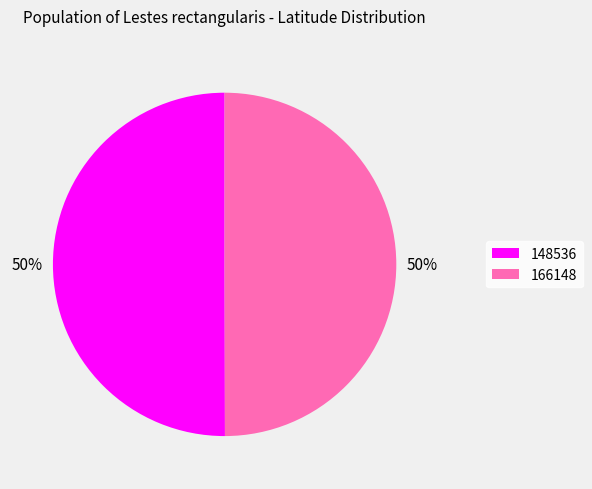

What percentage is the 148536 slice, to the nearest percent?

50%